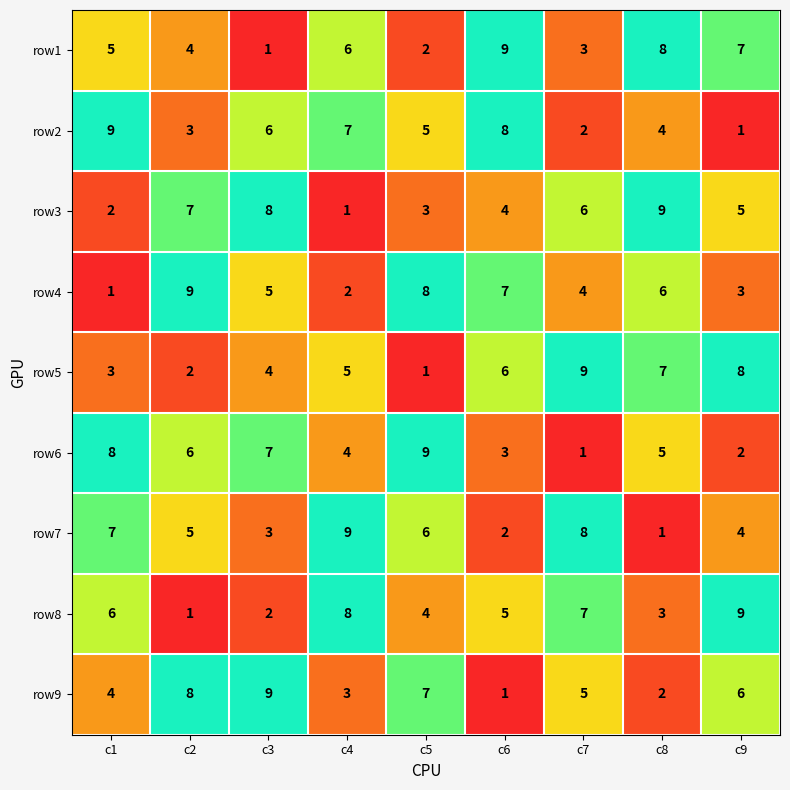

At how many categories does at least one series exceed 8?

9